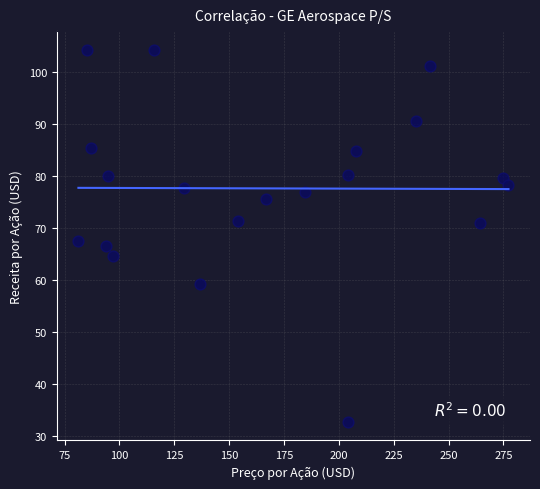

What is the range of Y values (max minus min)?

71.6